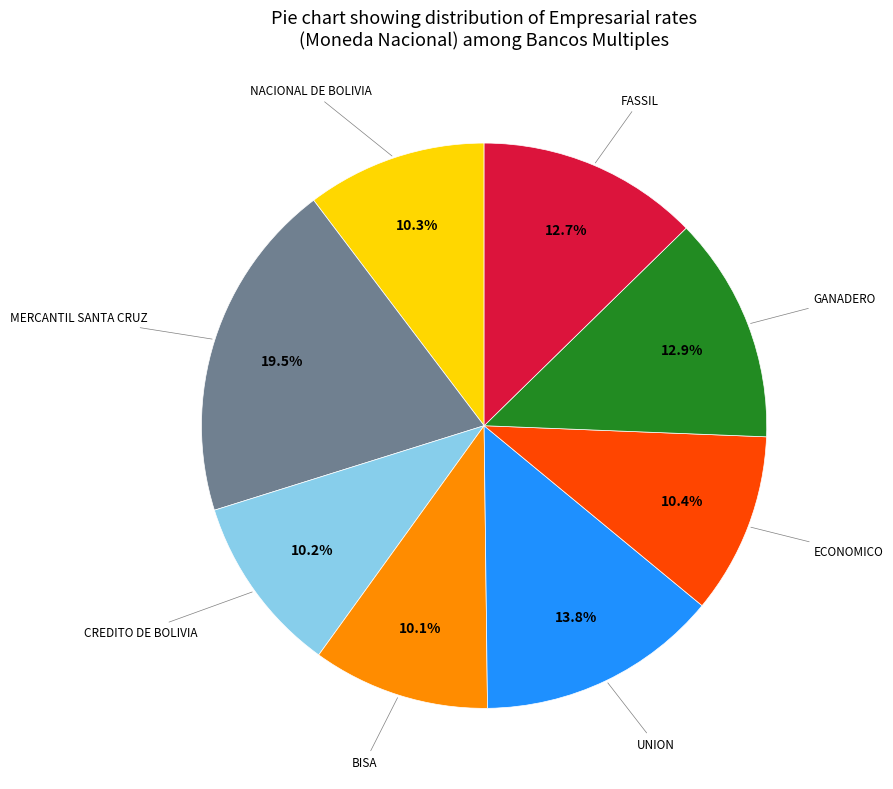

Is there a majority slice in this chart?

No